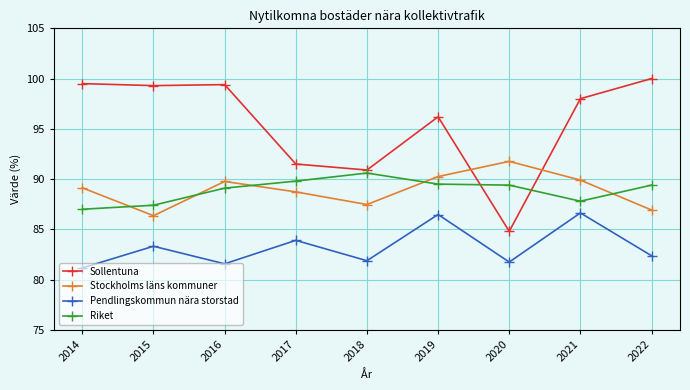

Is the value of Stockholms läns kommuner at 2020 greater than the value of Pendlingskommun nära storstad at 2014?

Yes